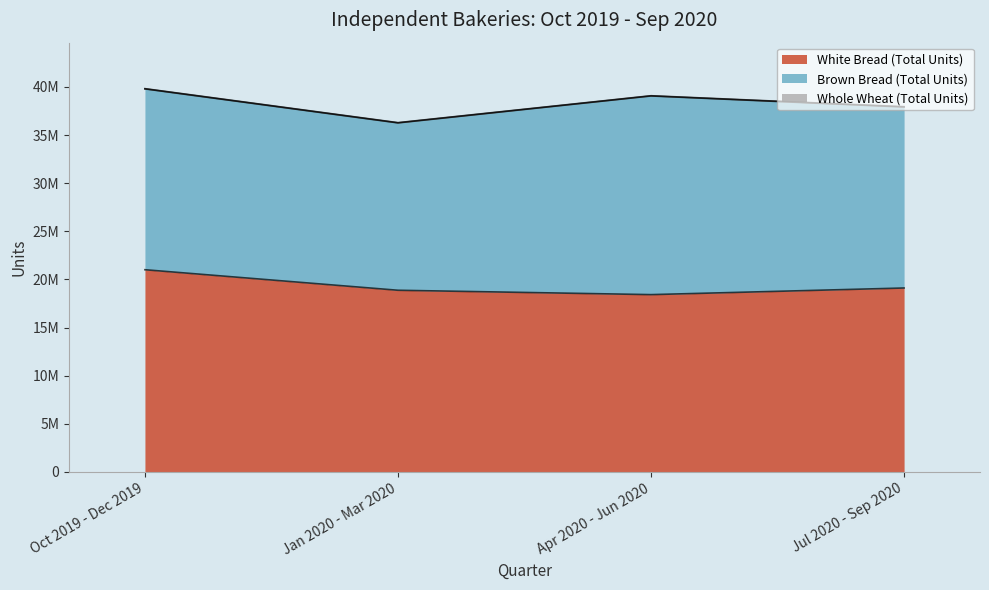

What is the difference between the maximum and minimum values in the White Bread (Total Units) series?

2587863